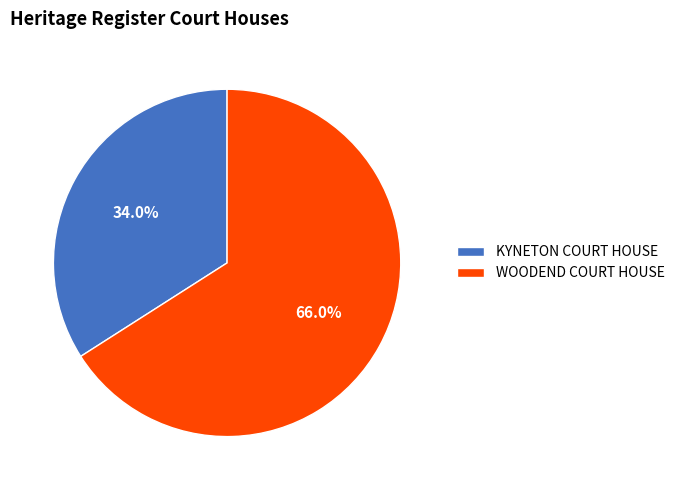

To the nearest percent, what is the difference between the WOODEND COURT HOUSE and KYNETON COURT HOUSE slice percentages?

32%